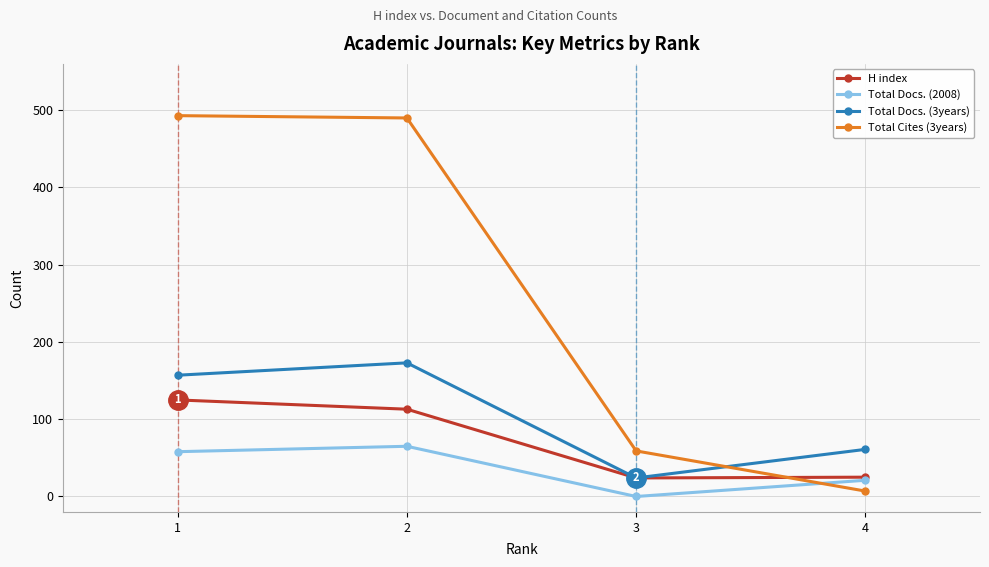

Count the number of data series in this chart.

4